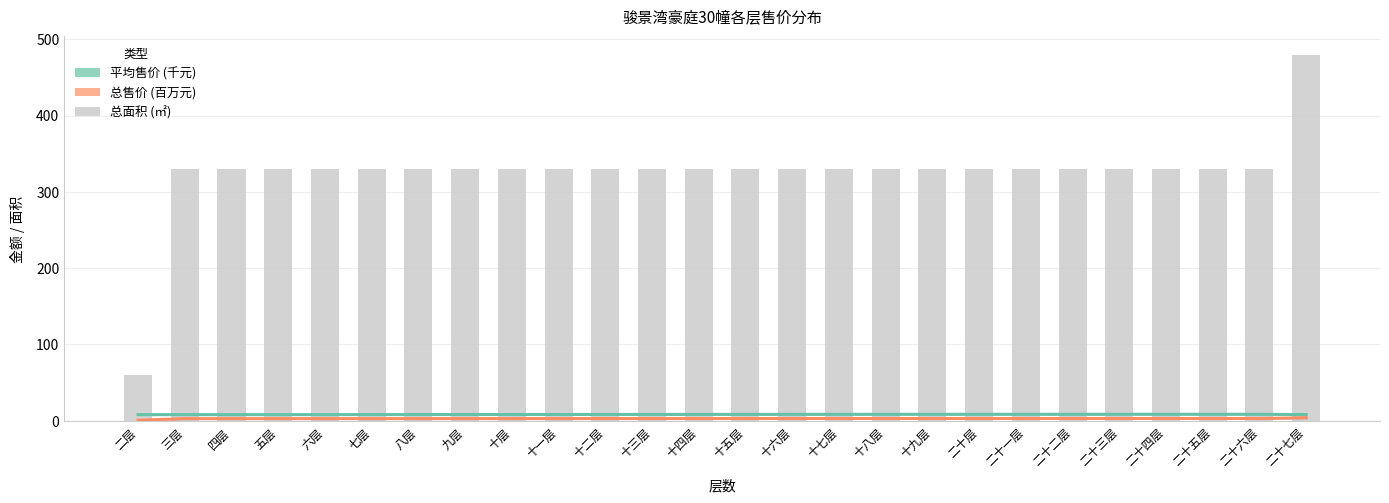

The value of 平均售价 (千元) at 三层 is 11.0. True or false?

False